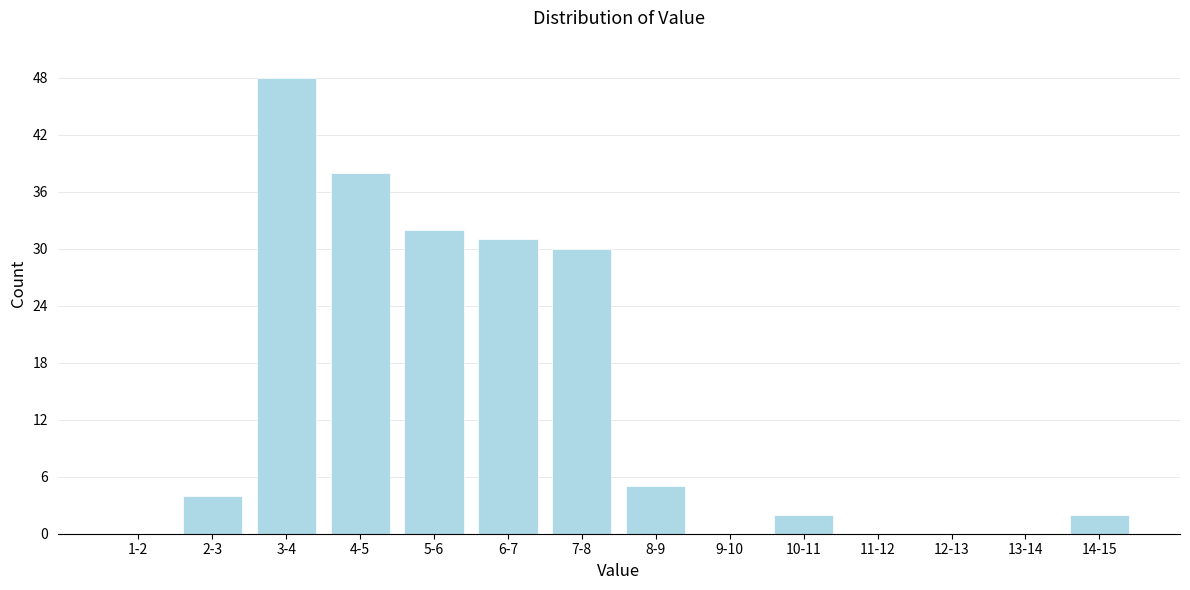

Reading right to left, what are all the values shown in this chart?

14-15=2	13-14=0	12-13=0	11-12=0	10-11=2	9-10=0	8-9=5	7-8=30	6-7=31	5-6=32	4-5=38	3-4=48	2-3=4	1-2=0